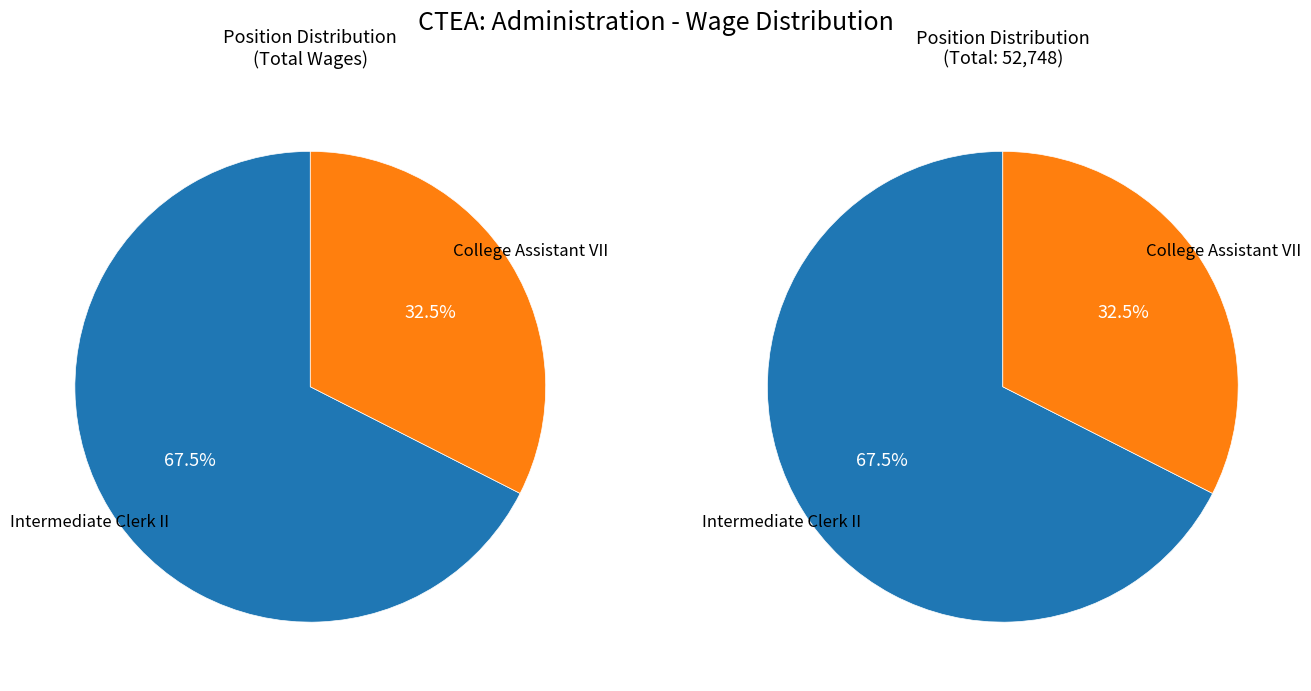

How many segments does this pie chart have?

2